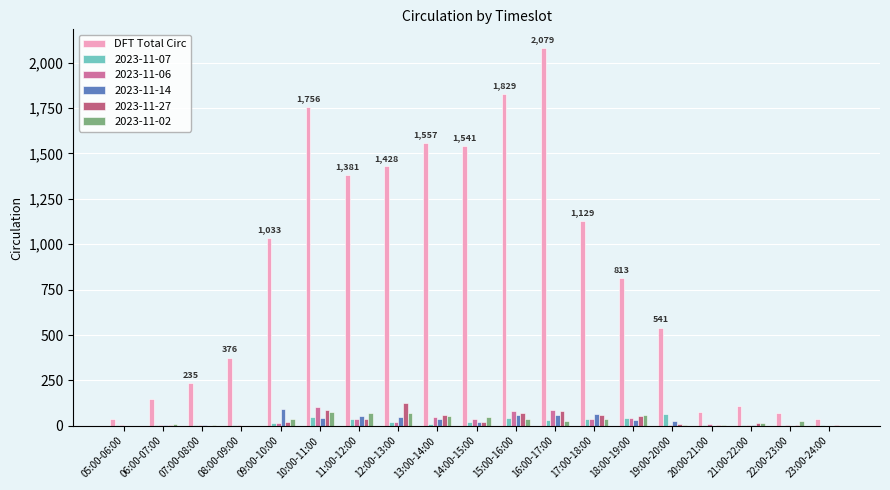

Count the number of categories in the chart.

19